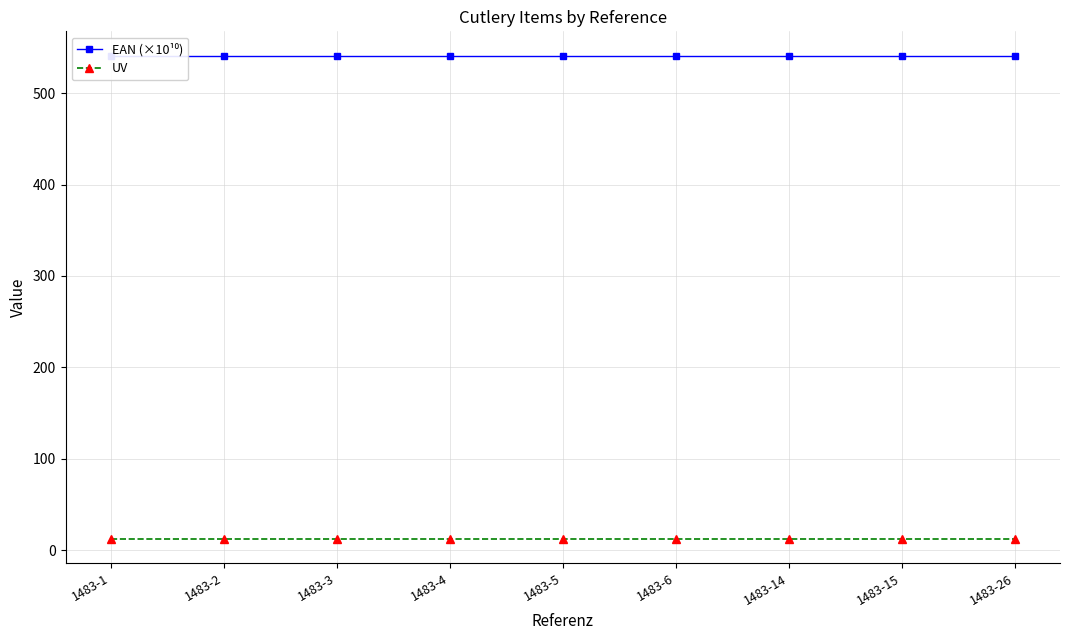

How many lines are shown in the chart?

2